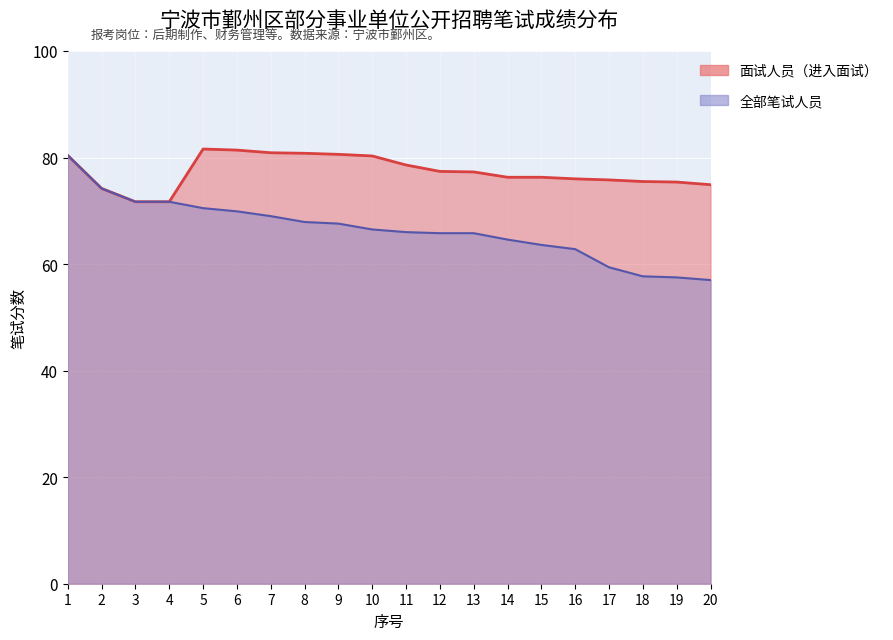

What is the difference between the highest and lowest values at 14?

11.7